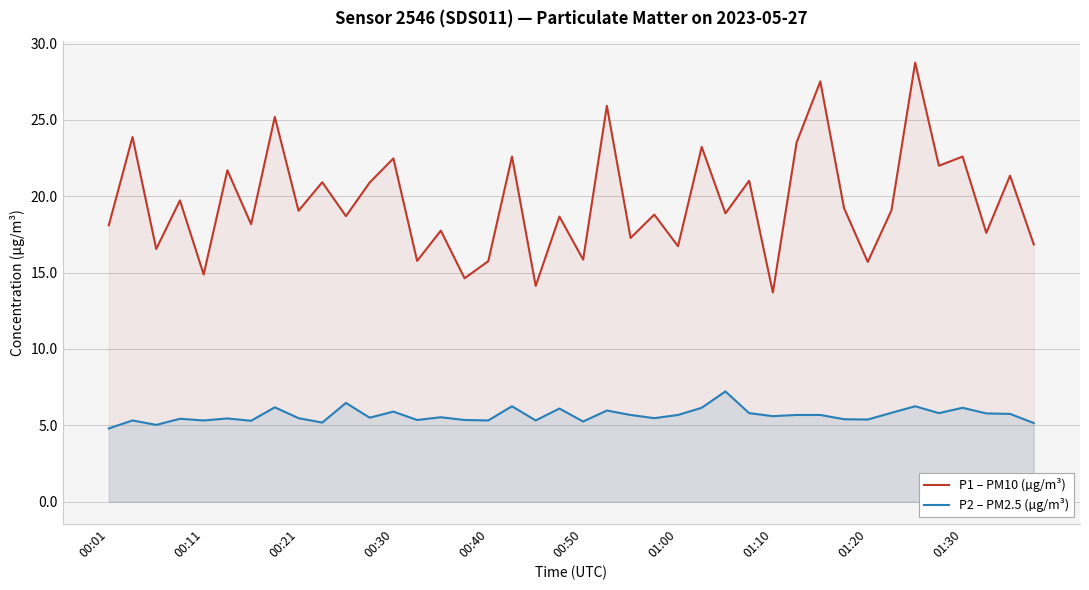

The value of P2 – PM2.5 (µg/m³) at 10 is 6.5. True or false?

True